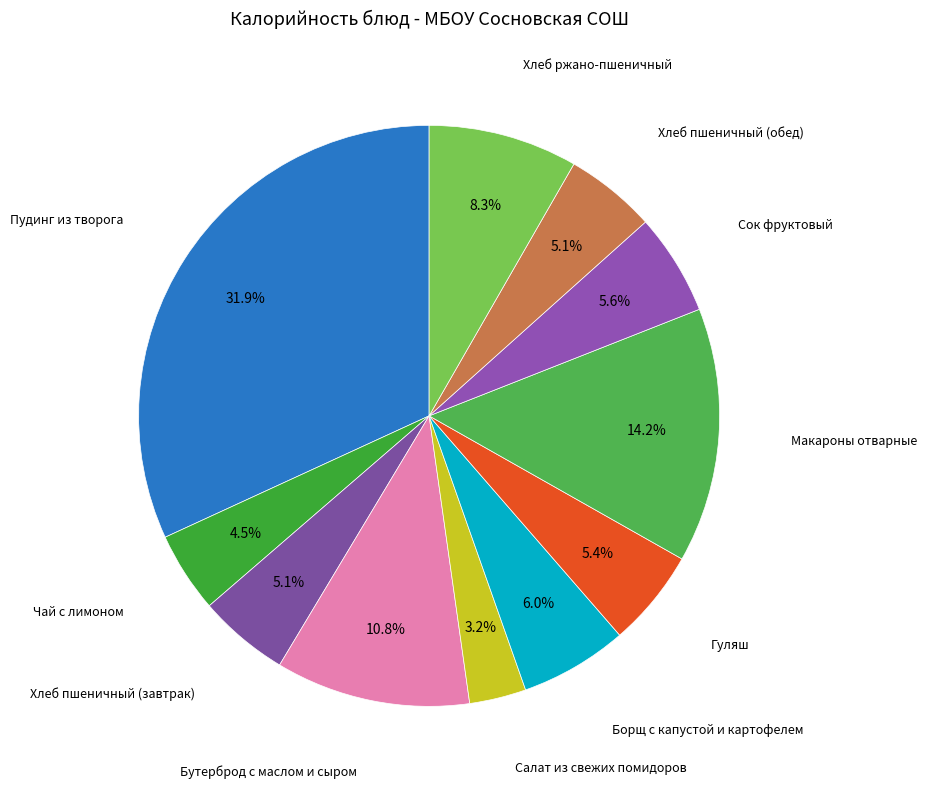

How many slices are in this pie chart?

11